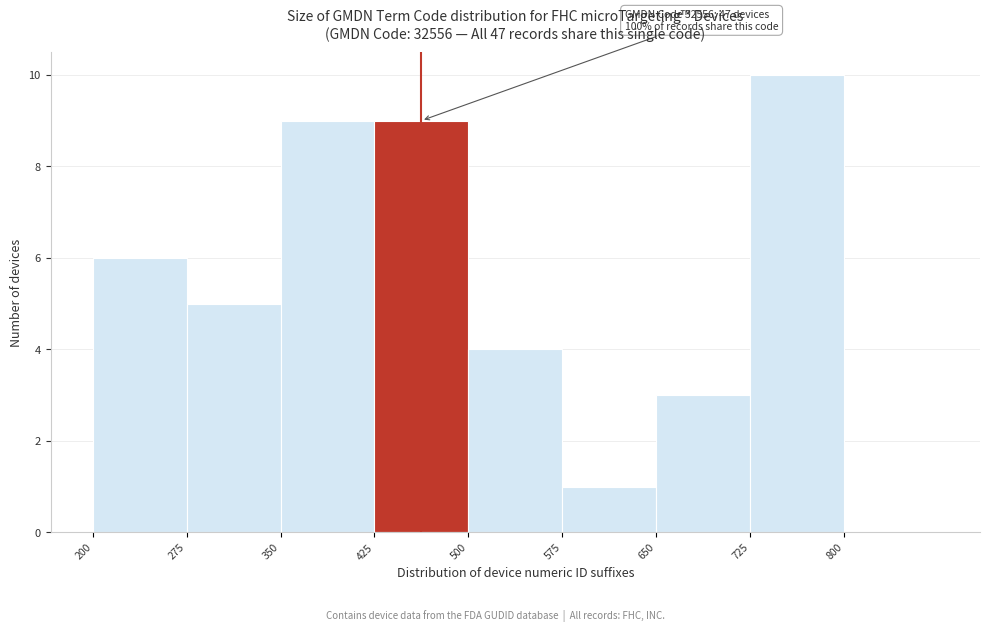

Over which range of the x-axis is the bar tallest?

725 to 800